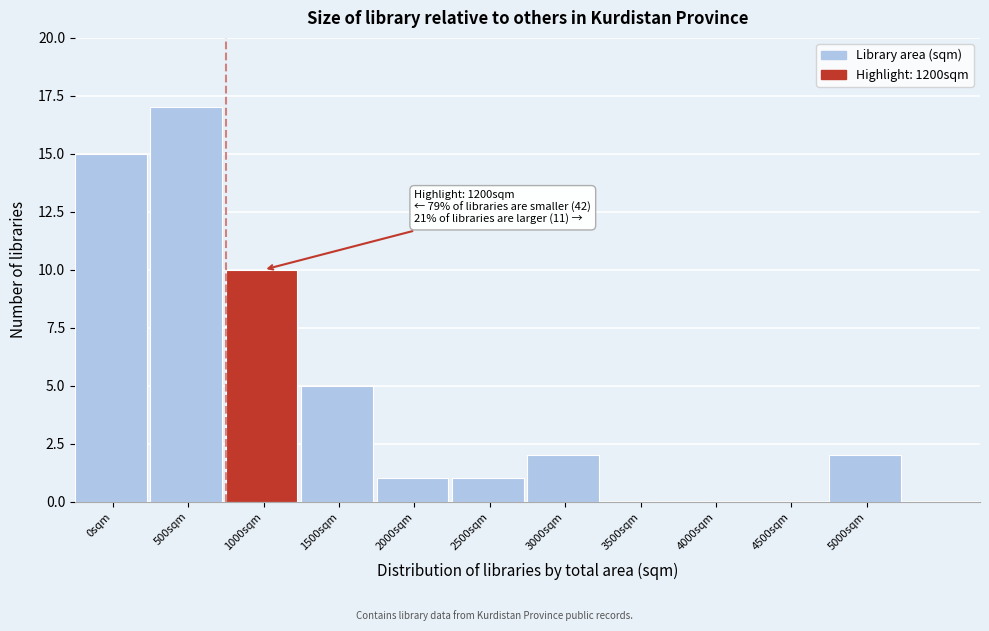

Reading left to right, extract all data points from this chart.

0sqm=15	500sqm=17	1000sqm=10	1500sqm=5	2000sqm=1	2500sqm=1	3000sqm=2	3500sqm=0	4000sqm=0	4500sqm=0	5000sqm=2